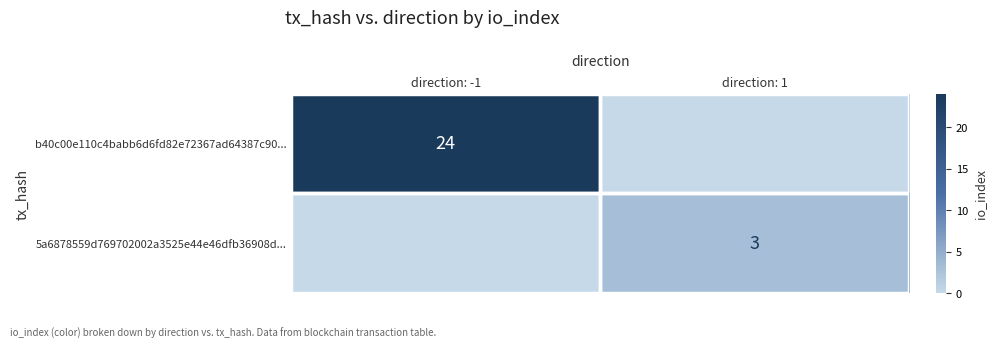

True or false: b40c00e110c4babb6d6fd82e72367ad64387c90... has a value of 24 at direction: -1.

True